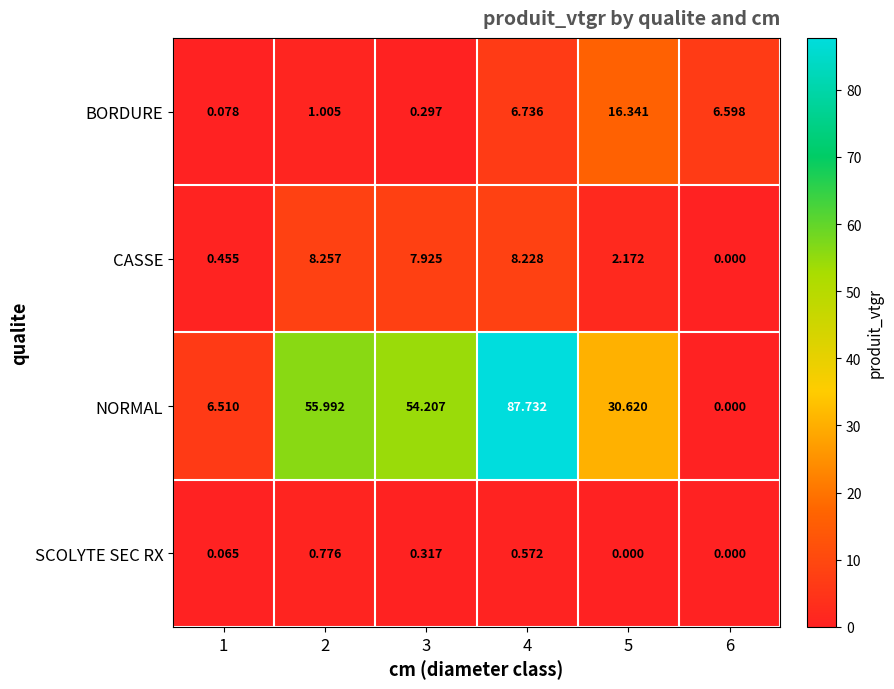

At how many categories does at least one series exceed 50?

3